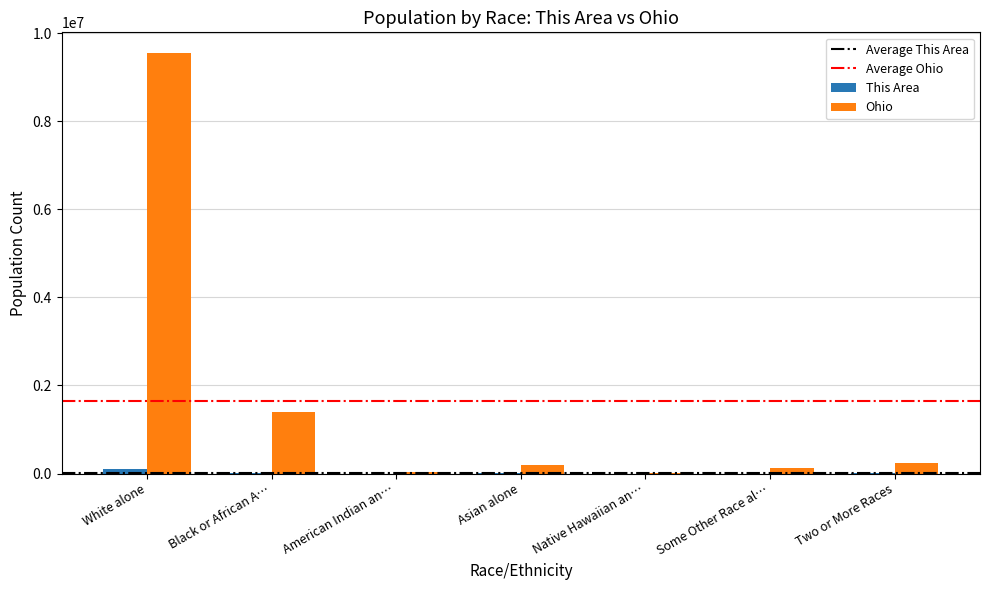

How many groups of bars are there?

7